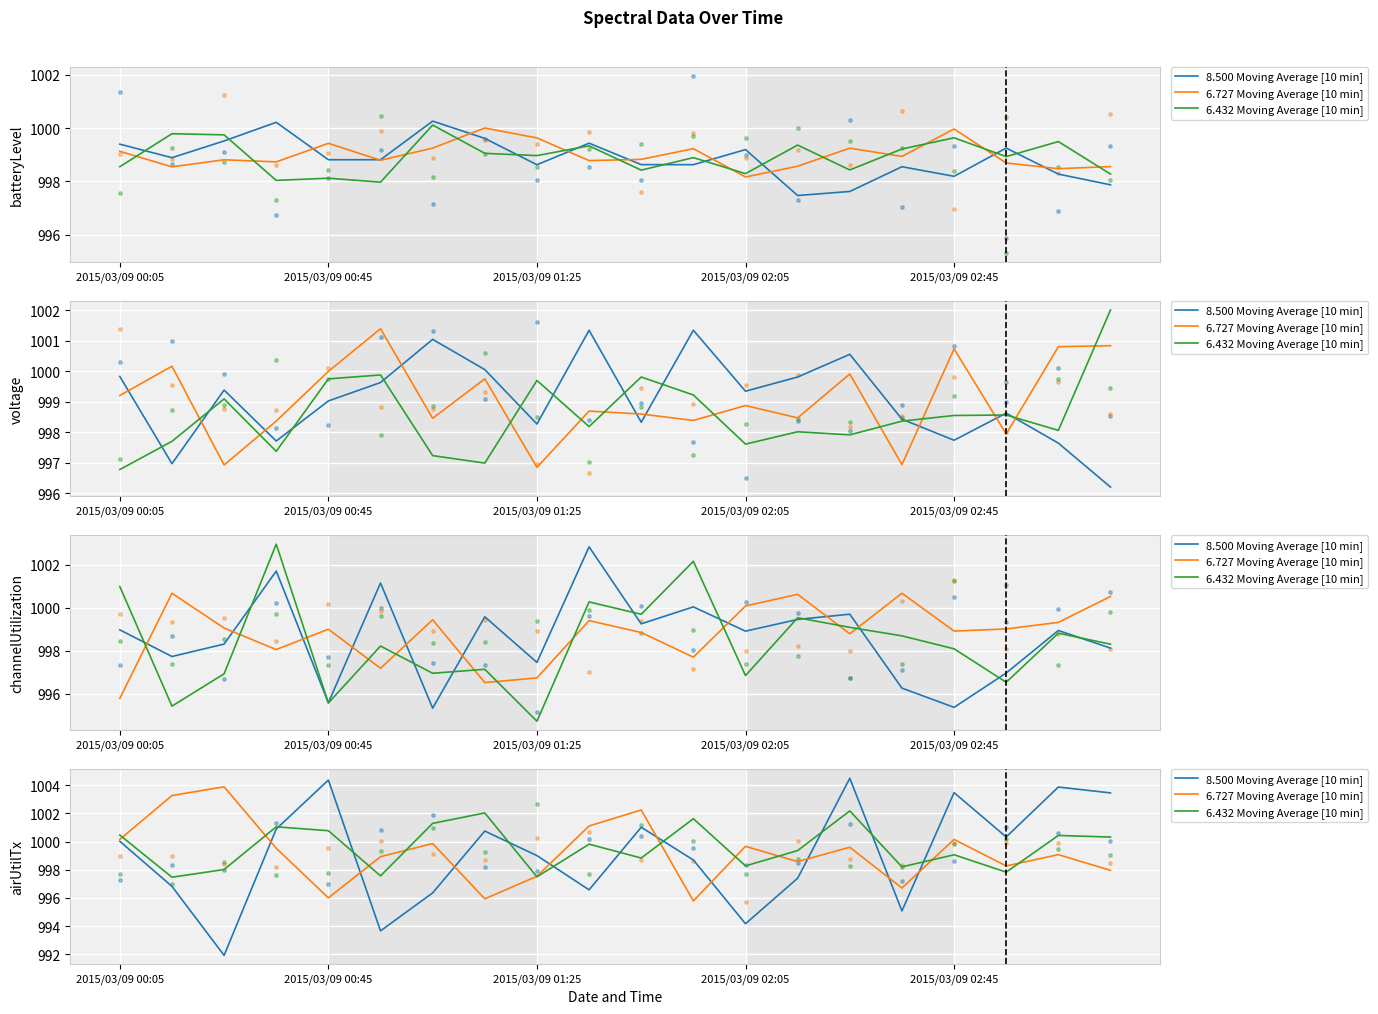

Which series contains the lowest Y value?

8.500 Moving Average [10 min]